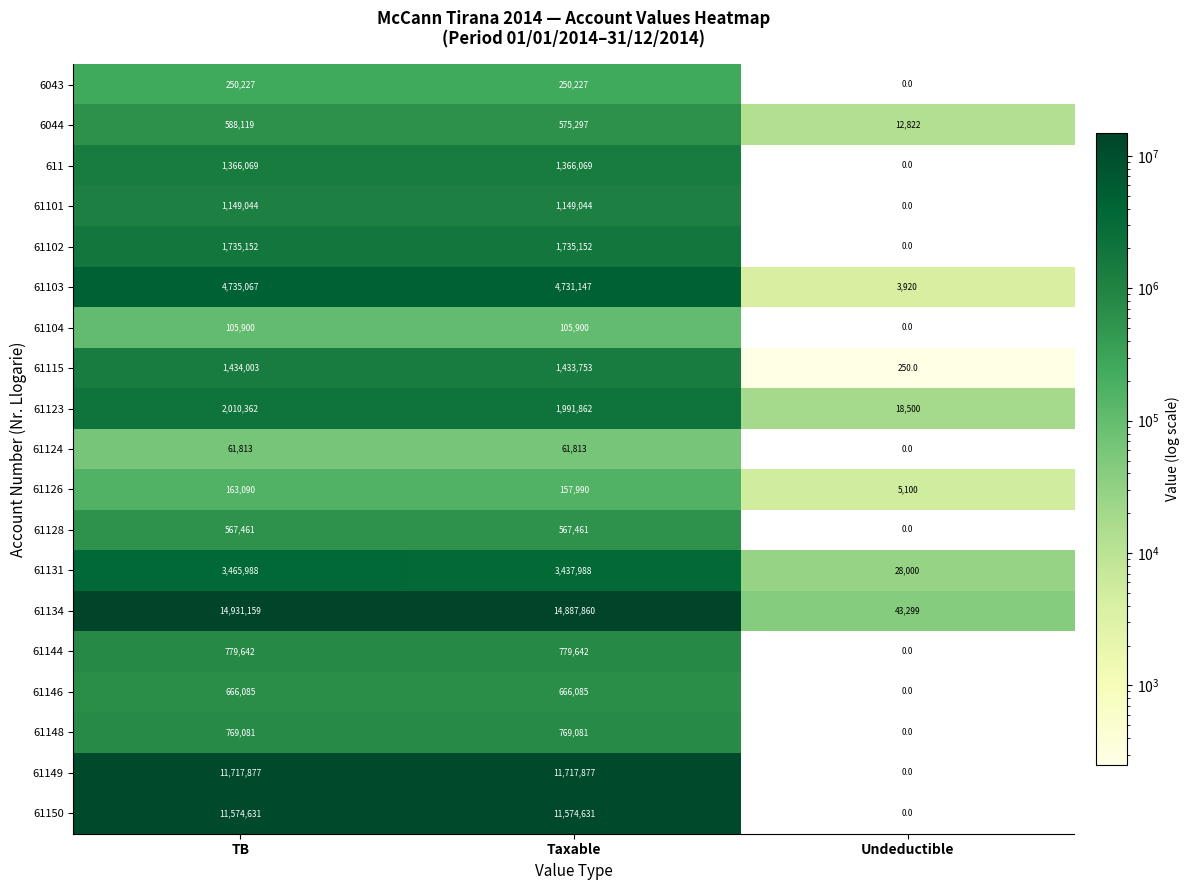

Read the 611 value at TB, to the nearest 10.

1366070